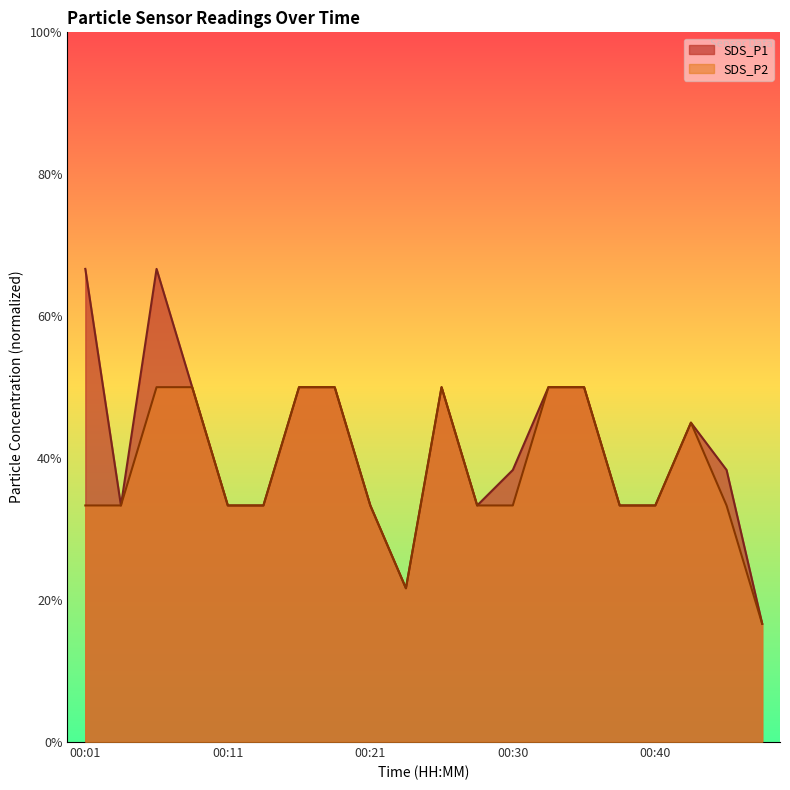

What is the sum of the SDS_P2 values at 00:26 and 00:43?

0.9